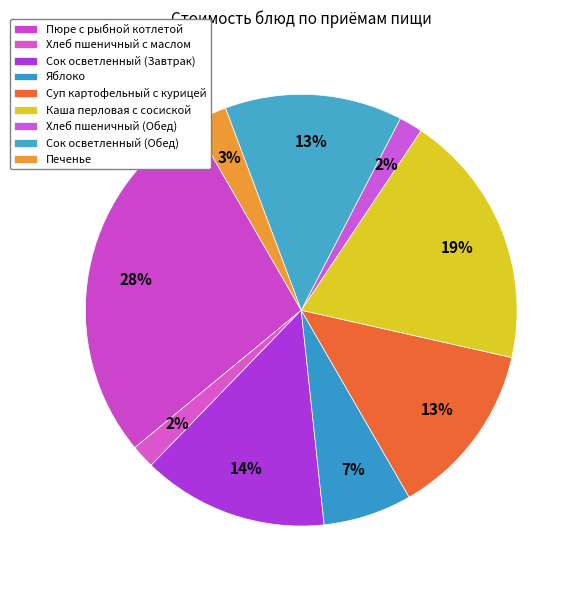

Count the number of slices in the pie.

9